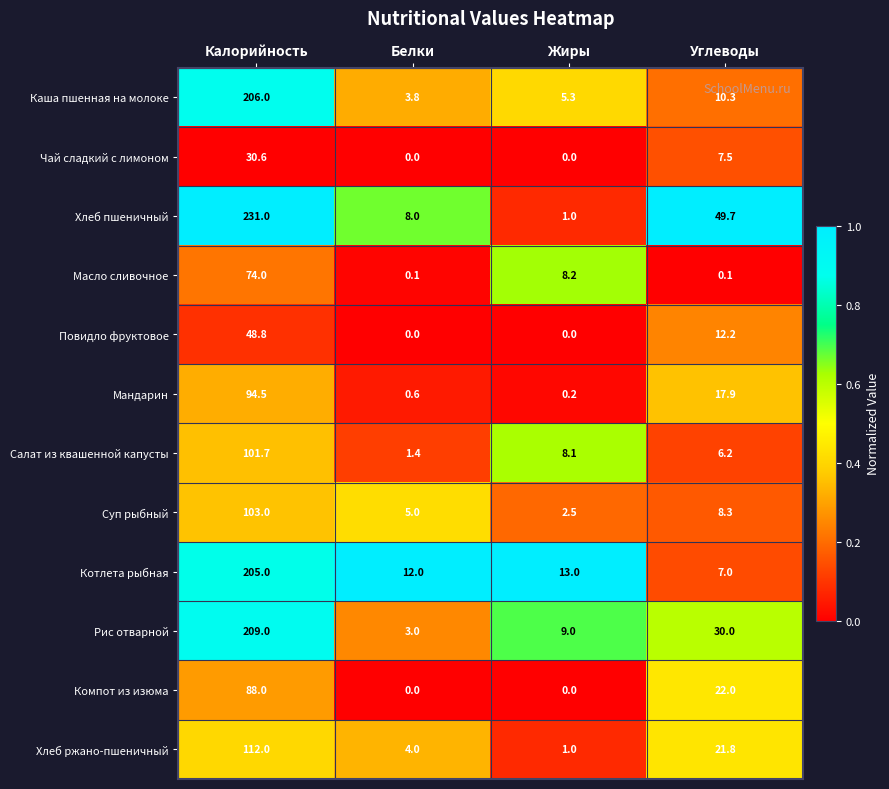

List the labels in order of Рис отварной value, smallest first.

Белки, Жиры, Углеводы, Калорийность